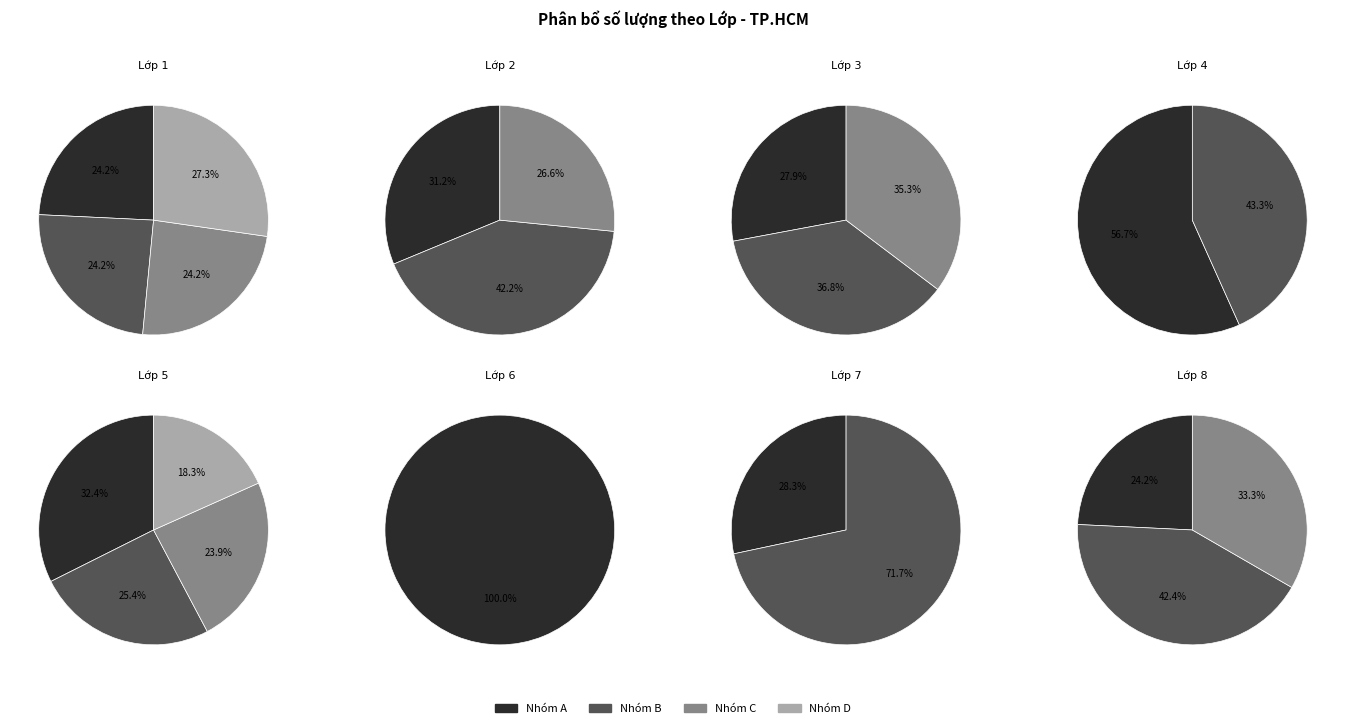

Does any single category account for the majority?

No